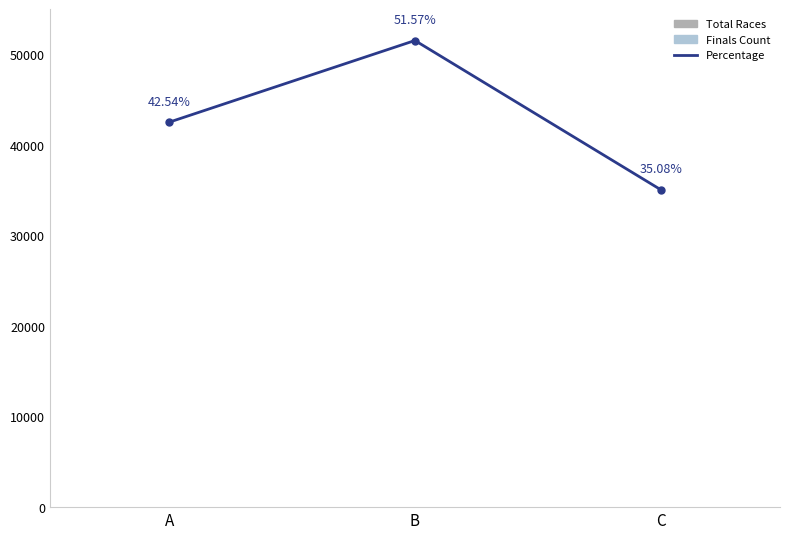

True or false: Finals Count has a value of 9 at B.

True